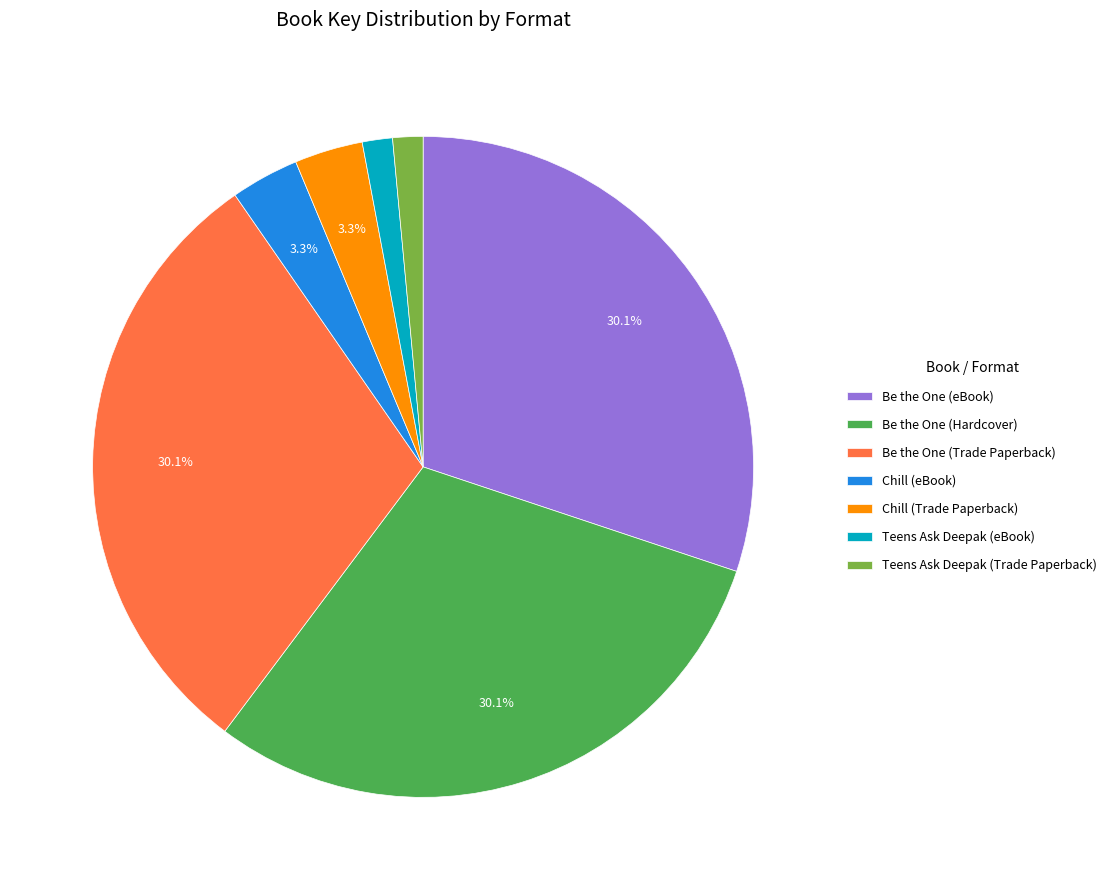

Between Chill (Trade Paperback) and Be the One (Hardcover), which is larger?

Be the One (Hardcover)